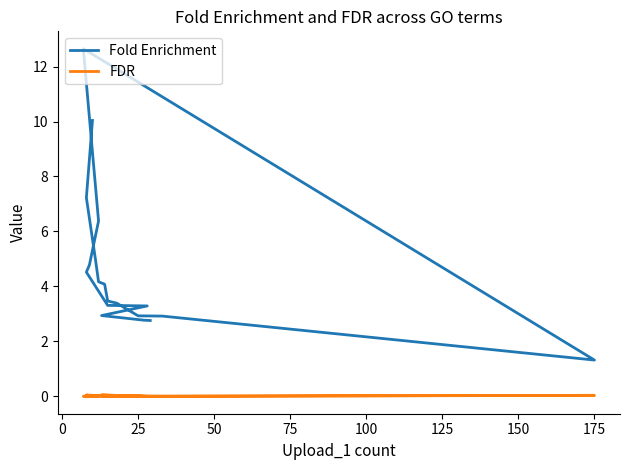

The value of FDR at 100 is 0.0. True or false?

True